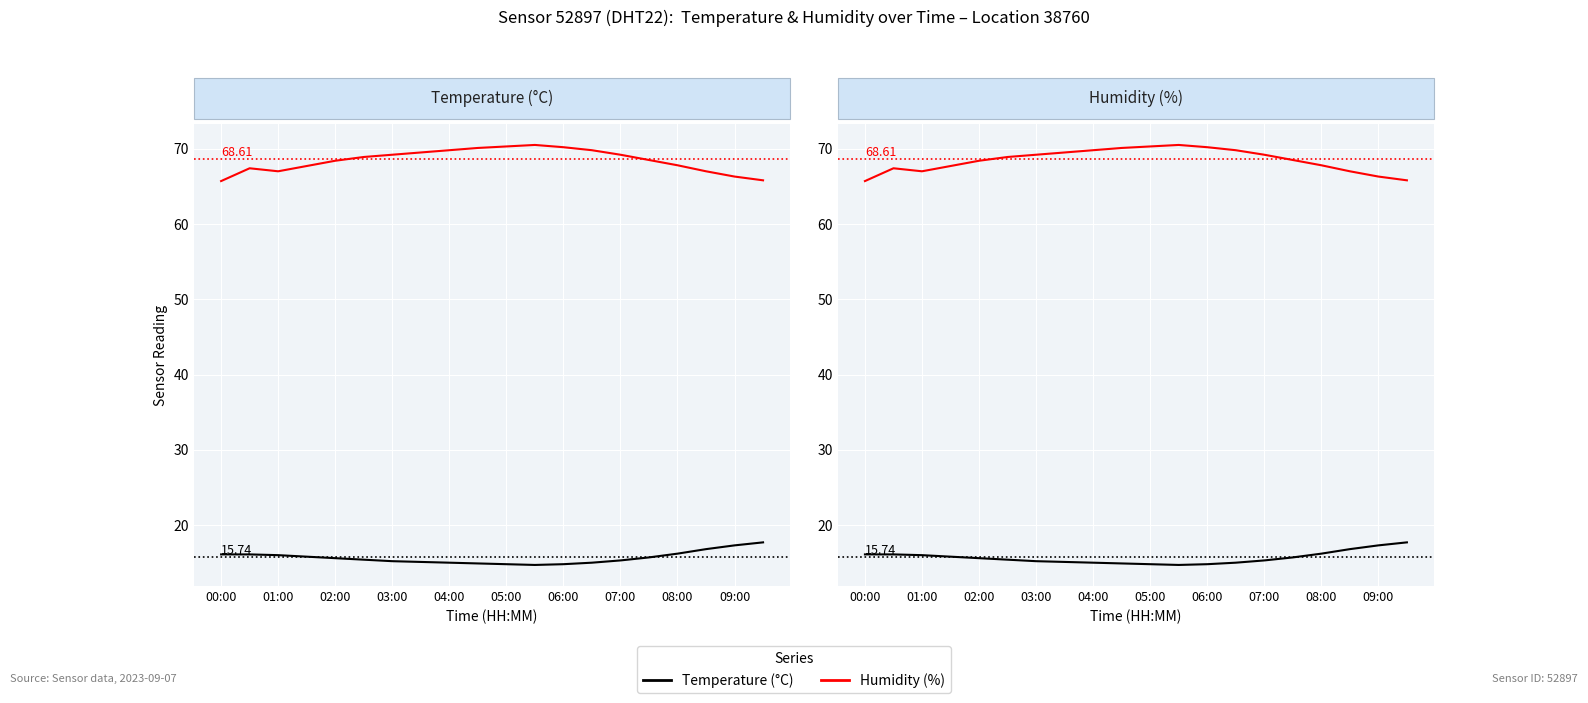

Between 16 and 19, which series saw the biggest shift?

Humidity